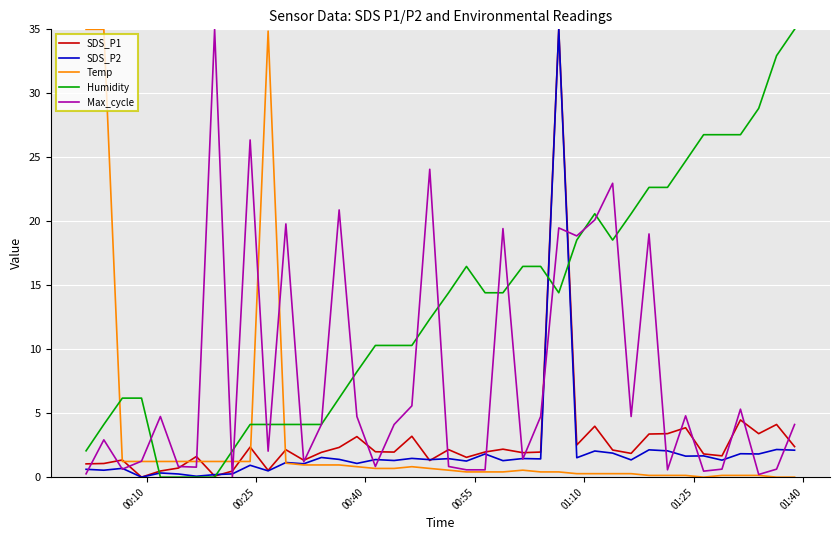

Which series has the largest total across all categories?

Humidity